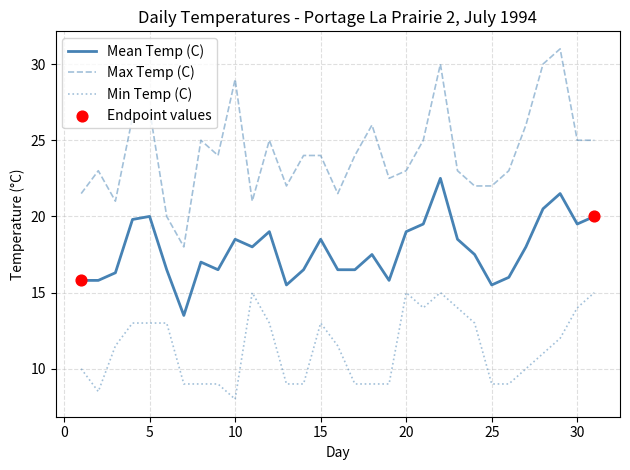

Which series has the widest spread of values?

Max Temp (C)